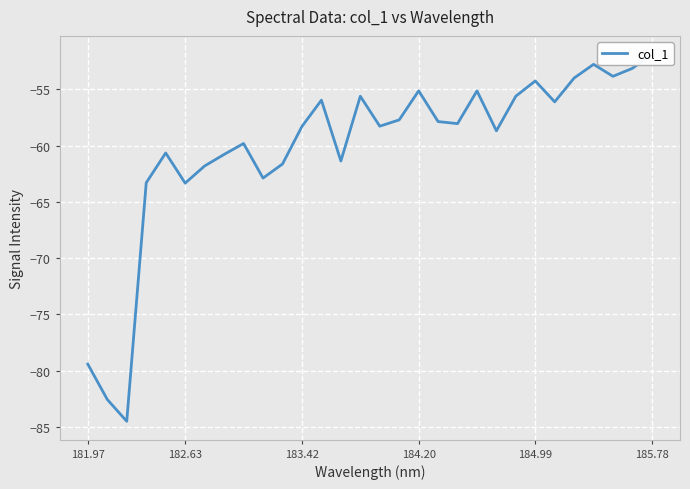

True or false: the data shows -110.4 at 183.42.

False